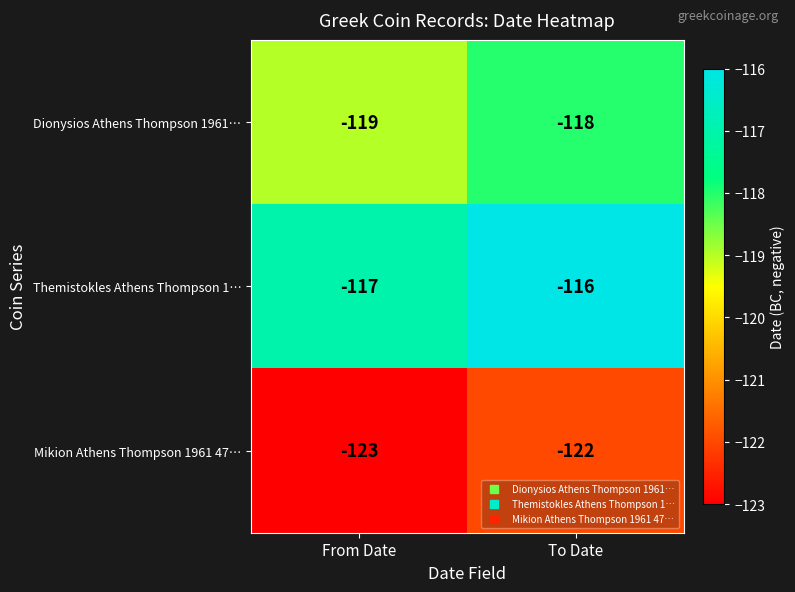

What value does the Mikion Athens Thompson 1961 47… series have at To Date?

-122